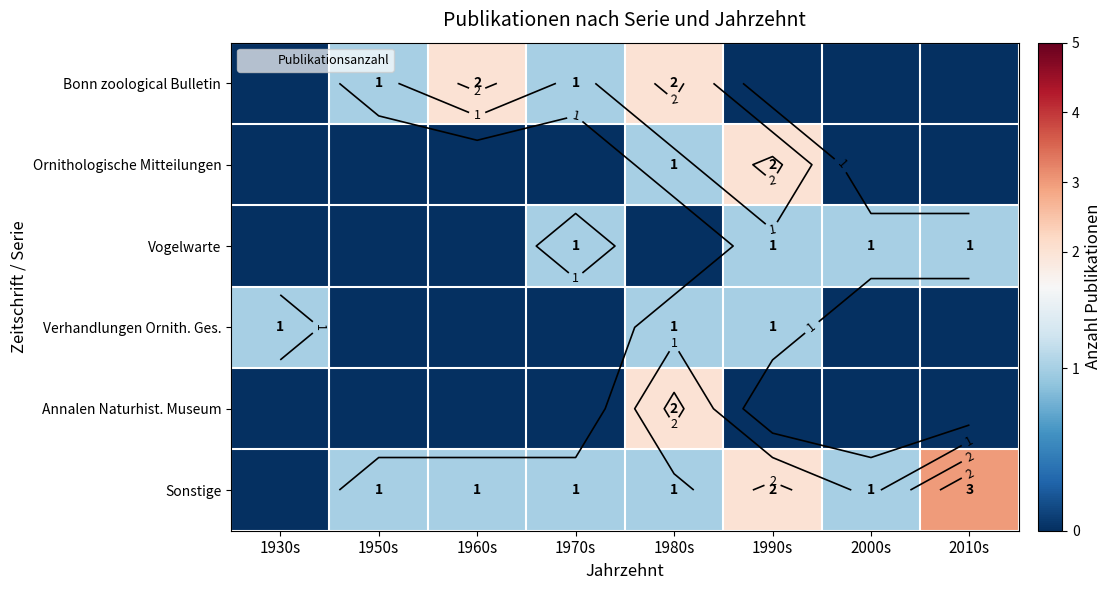

What is the maximum value for Vogelwarte?

1